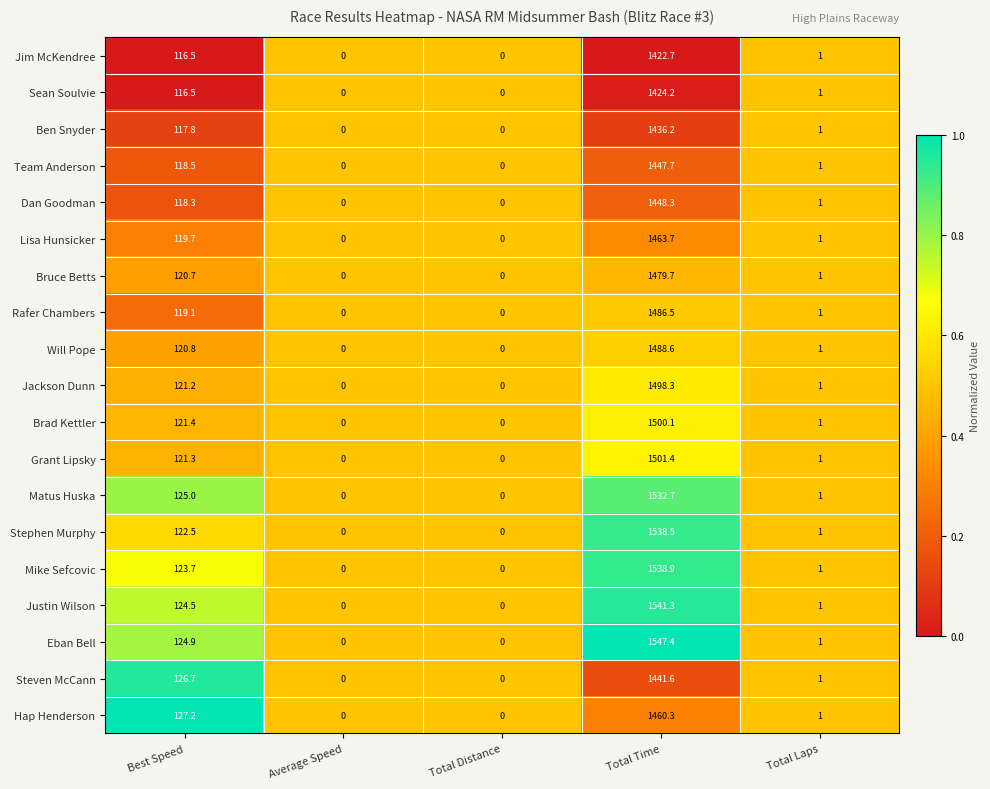

Between Best Speed and Total Laps, which series saw the biggest shift?

Hap Henderson